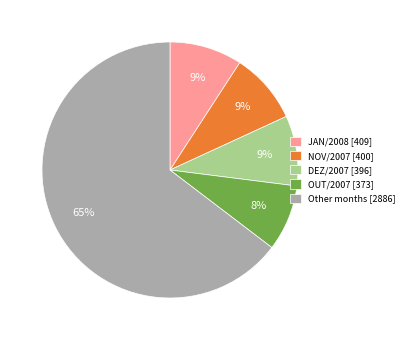

Is there any slice that represents more than half of the pie?

Yes